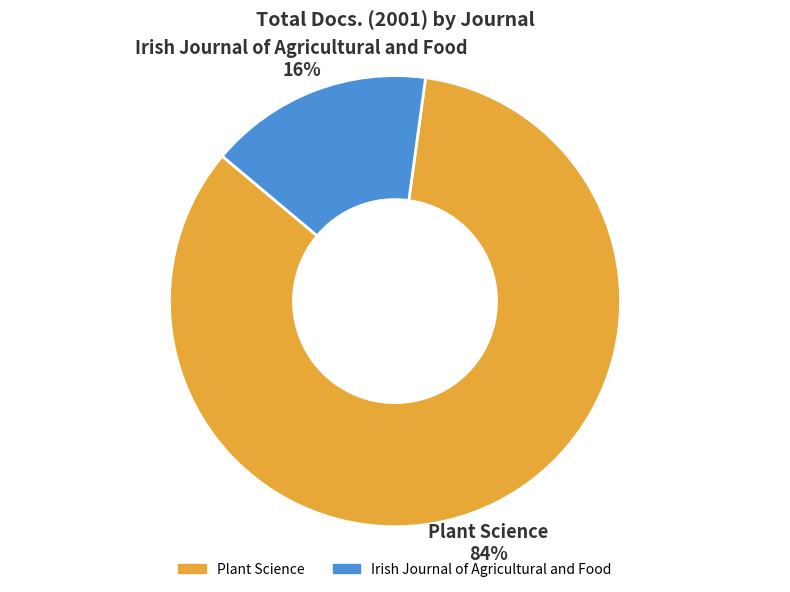

Is it true that Plant Science is 77% of the pie?

False